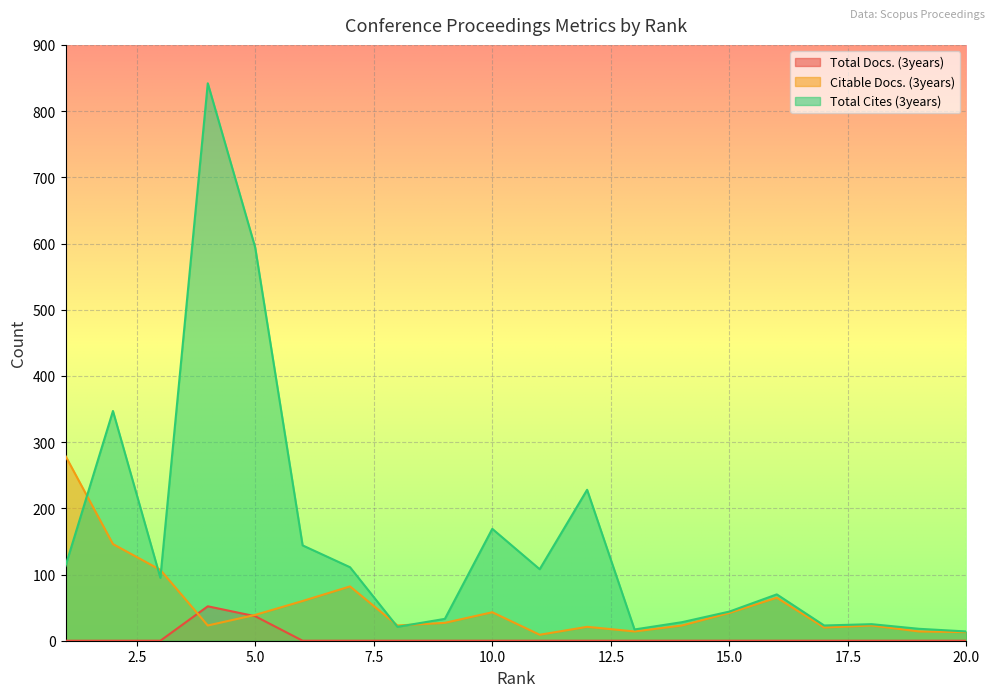

The Total Cites (3years) series shows 26 at 13. True or false?

False